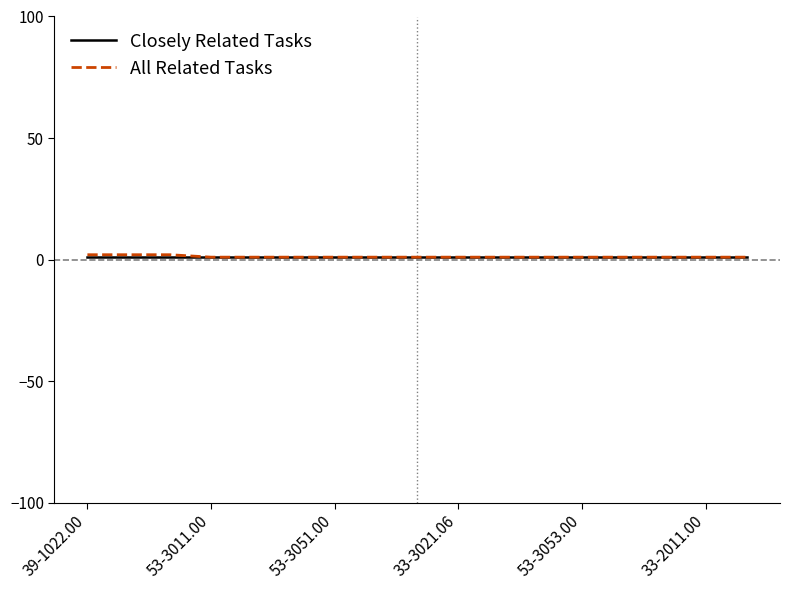

What is the sum of all Closely Related Tasks values?

17